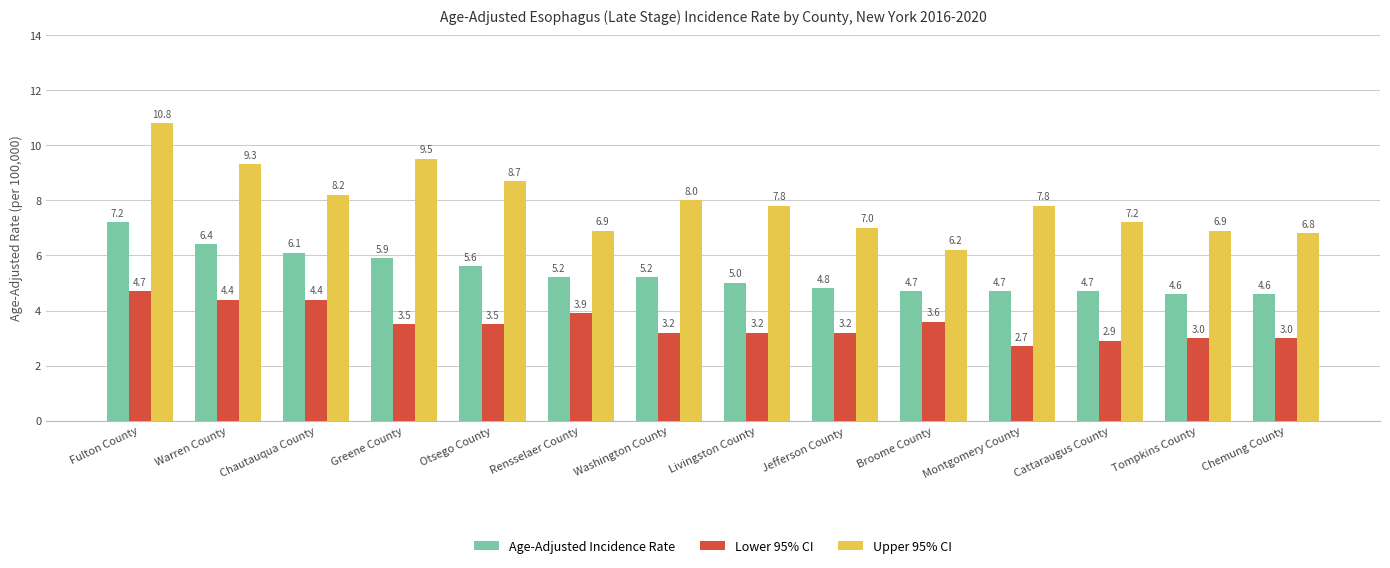

Is the value of Upper 95% CI at Washington County greater than the value of Age-Adjusted Incidence Rate at Cattaraugus County?

Yes